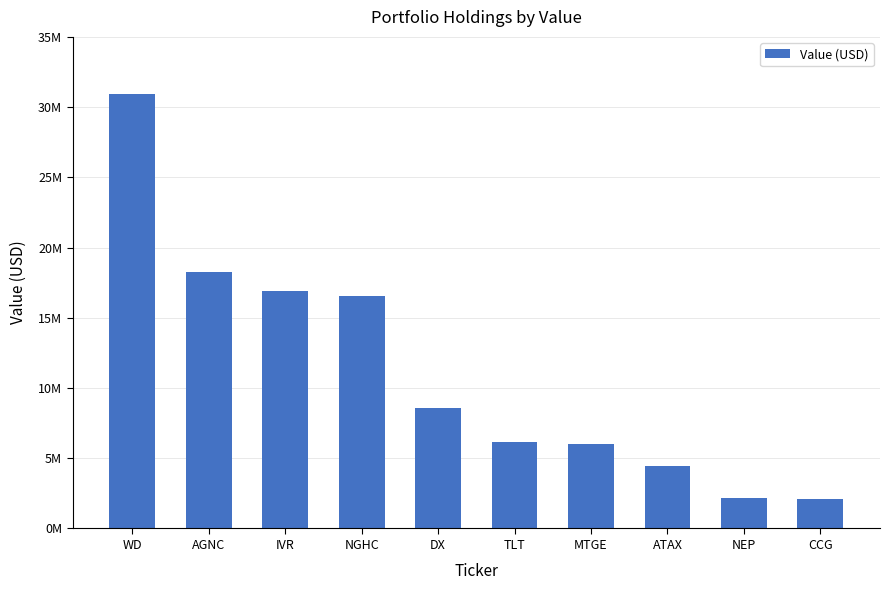

How many data points does each series have?

10